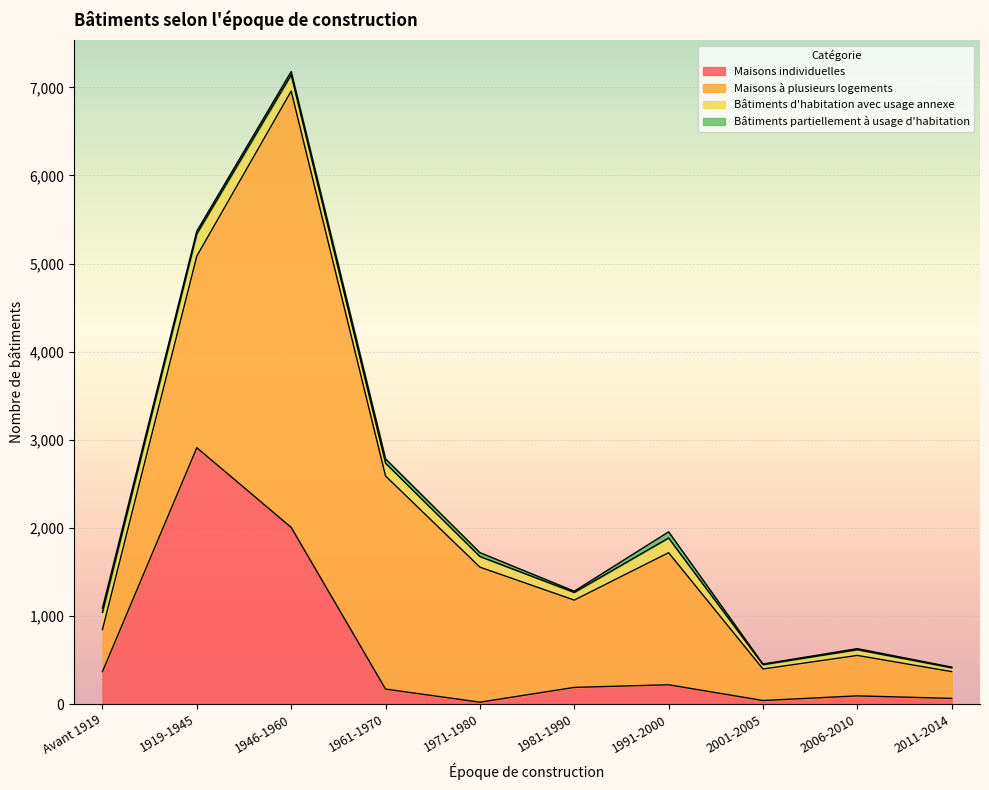

At how many categories does at least one series exceed 1375?

5